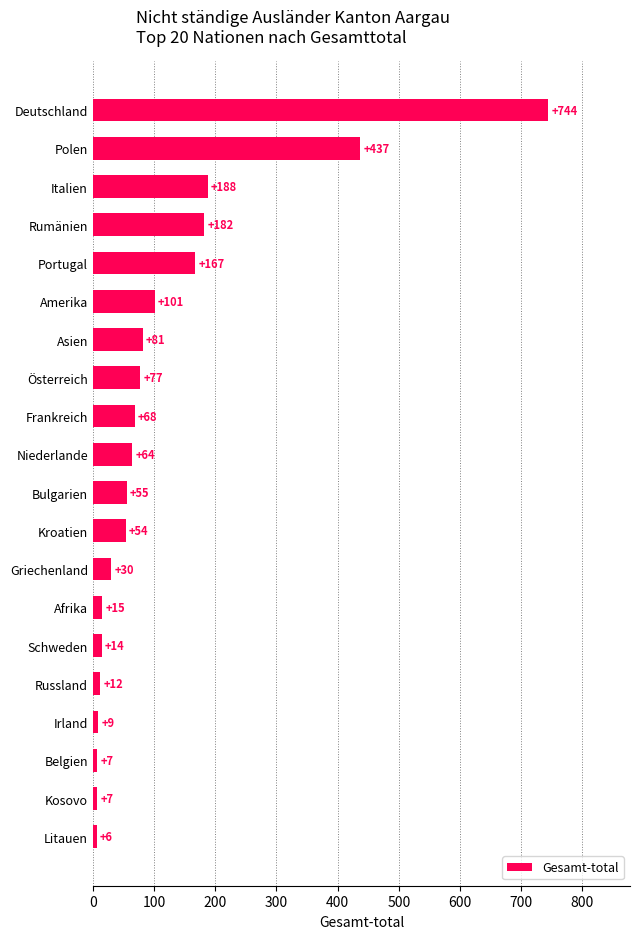

Which has a higher value, Frankreich or Amerika?

Amerika